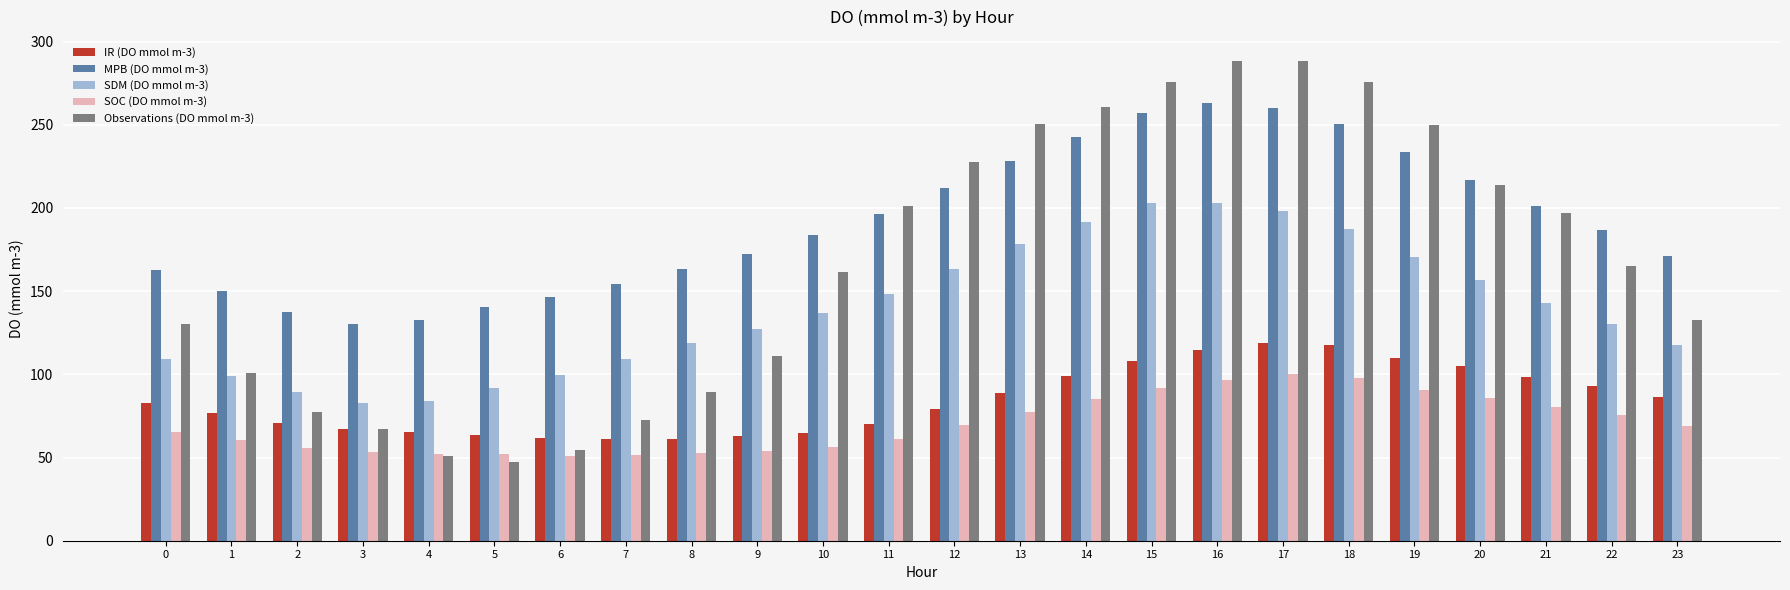

The value of Observations (DO mmol m-3) at 9 is 42.2. True or false?

False